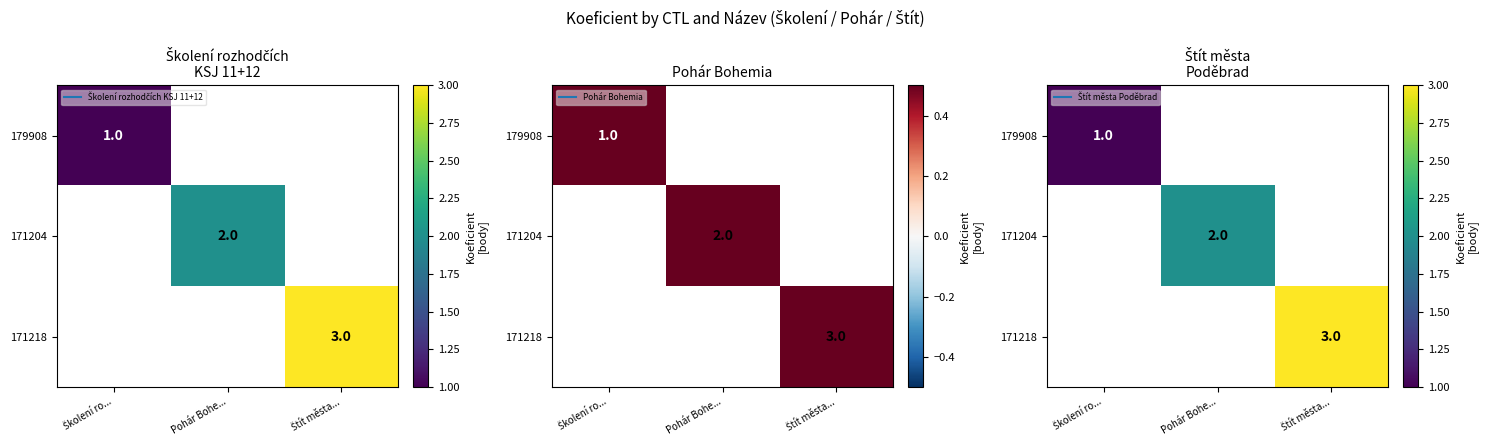

Is the value of 179908 at Pohár Bohe... greater than the value of 171218 at Pohár Bohe...?

No